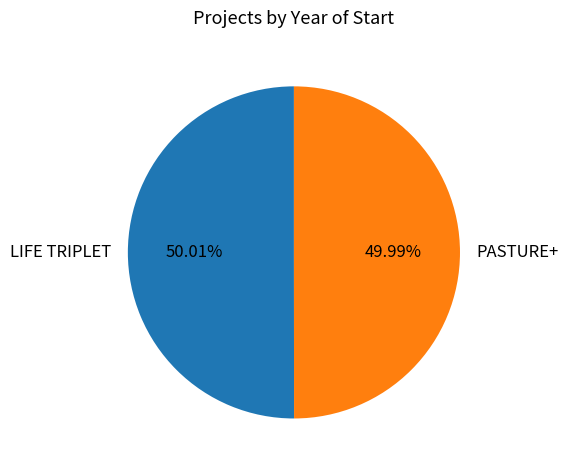

Does any single category account for the majority?

Yes